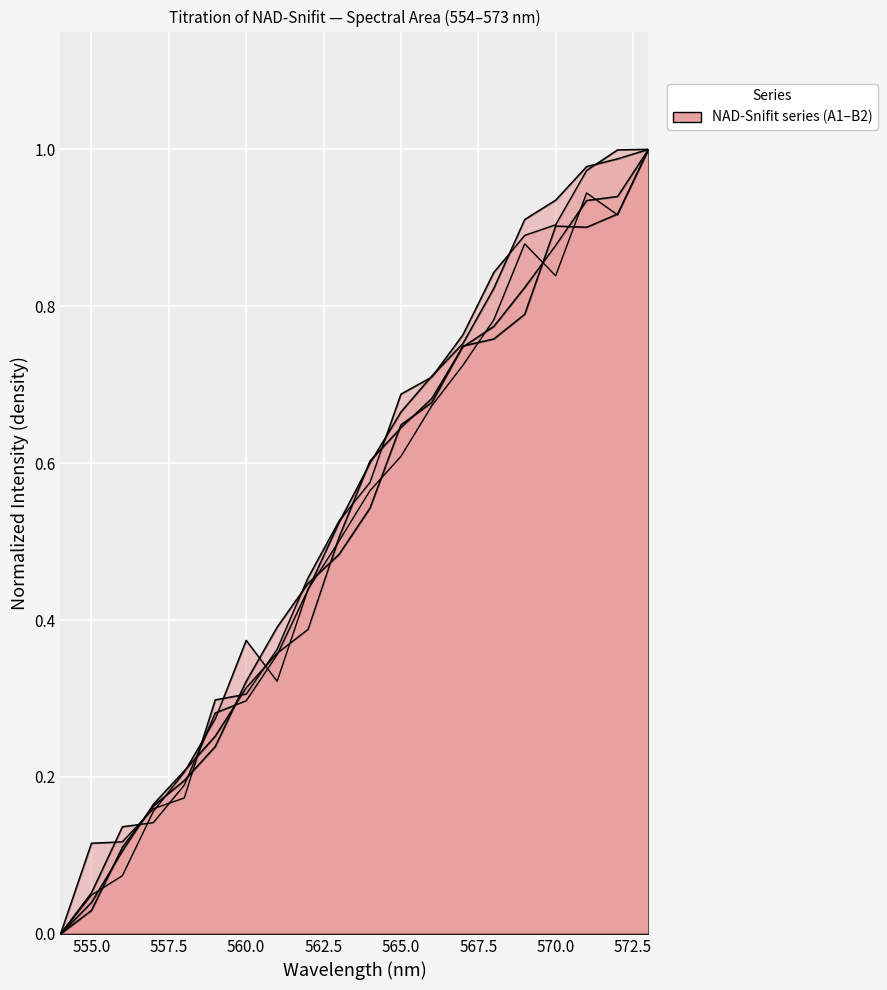

After their last crossing, which series has the higher values: A2 or B1?

B1